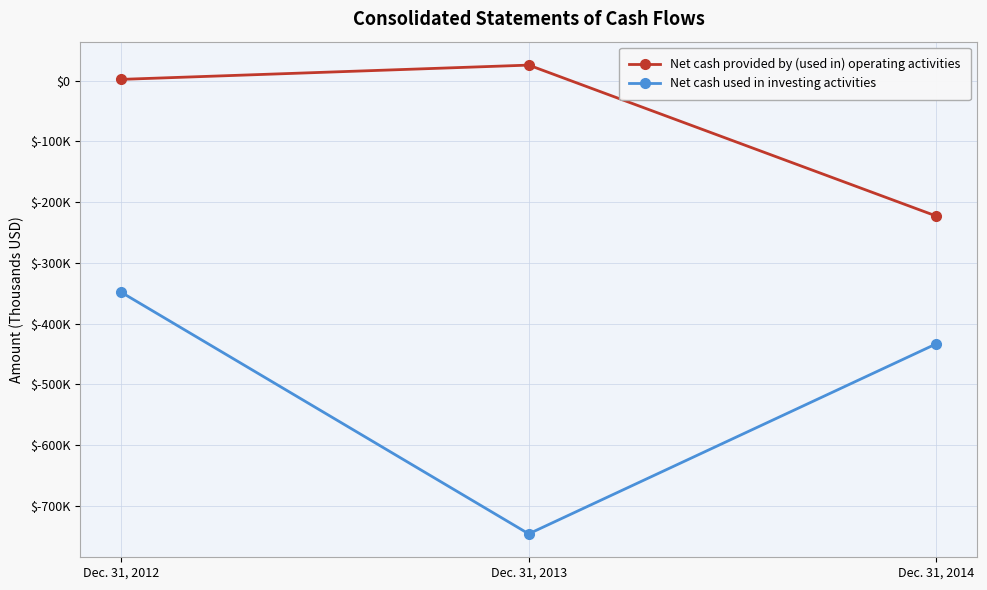

Is the value of Net cash used in investing activities at Dec. 31, 2012 greater than the value of Net cash provided by (used in) operating activities at Dec. 31, 2014?

No